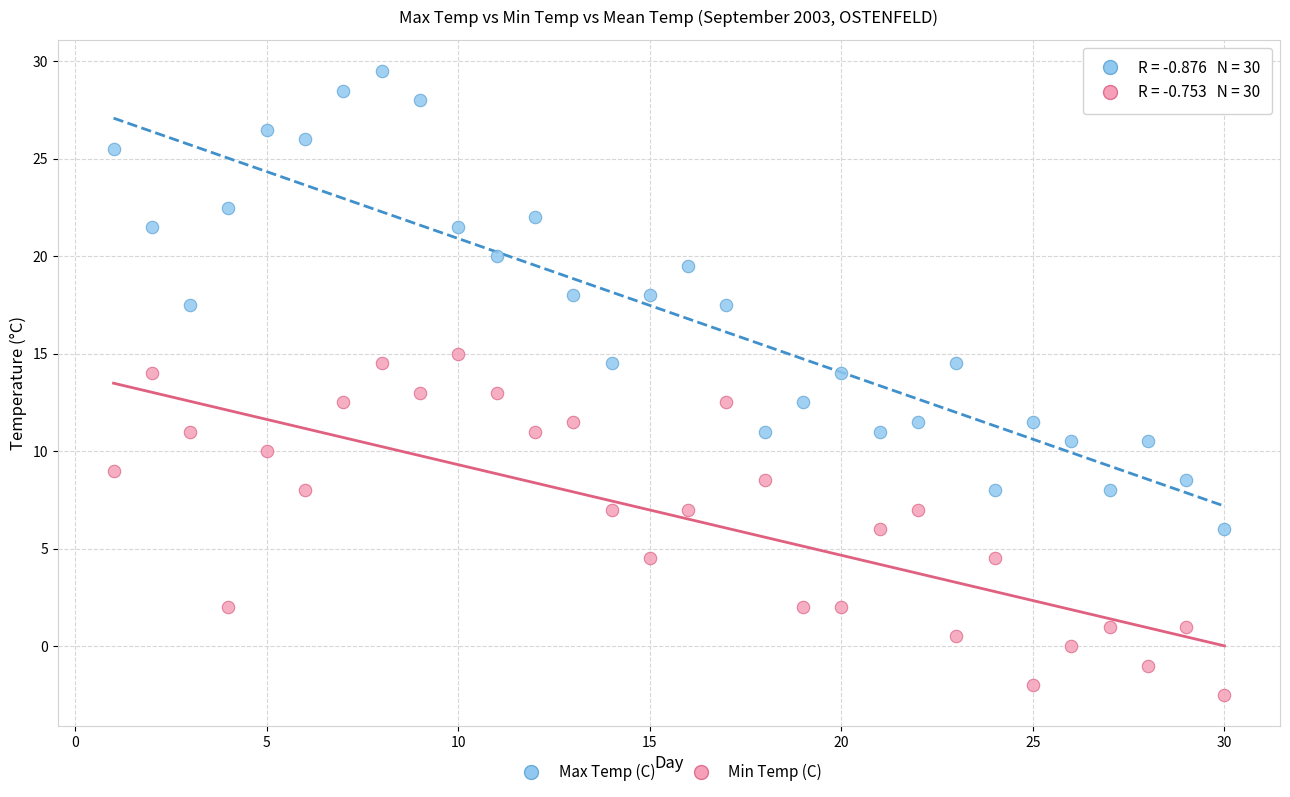

Which series reaches the maximum Y coordinate?

Max Temp (C)